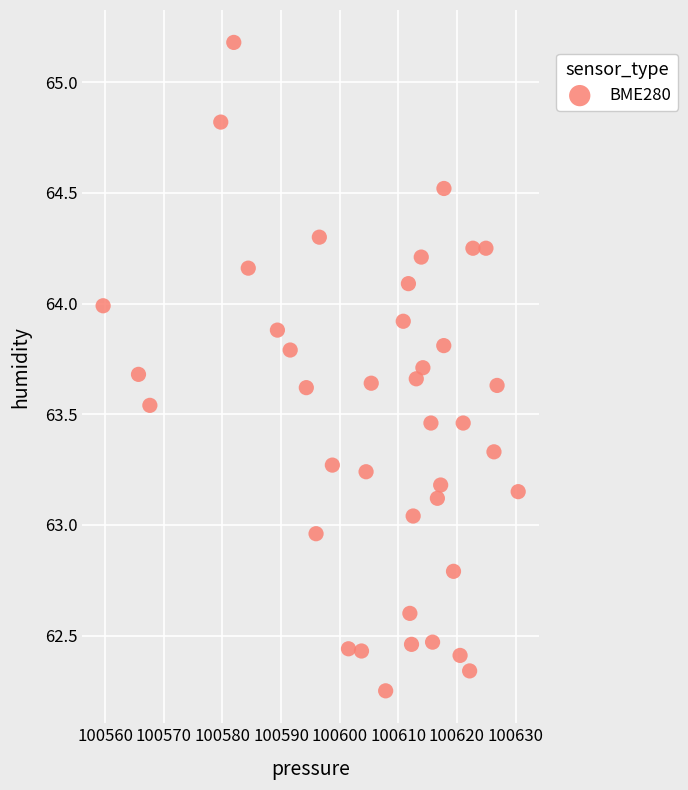

What is the range of Y values (max minus min)?

2.9